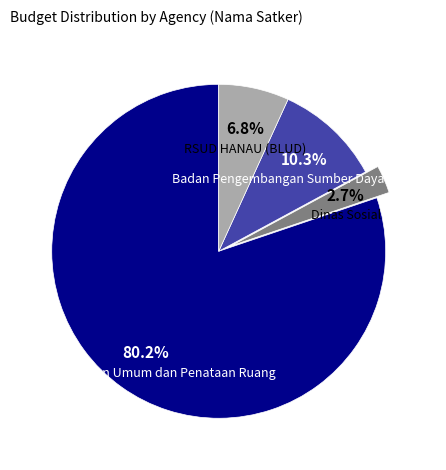

Does any single category account for the majority?

Yes